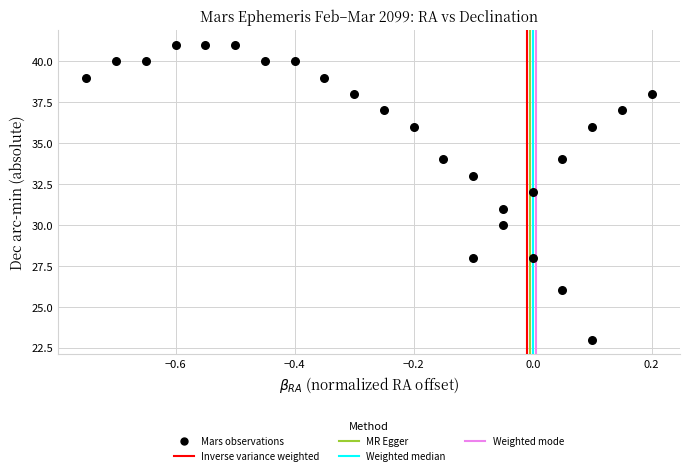

What is the range of Y values (max minus min)?

18